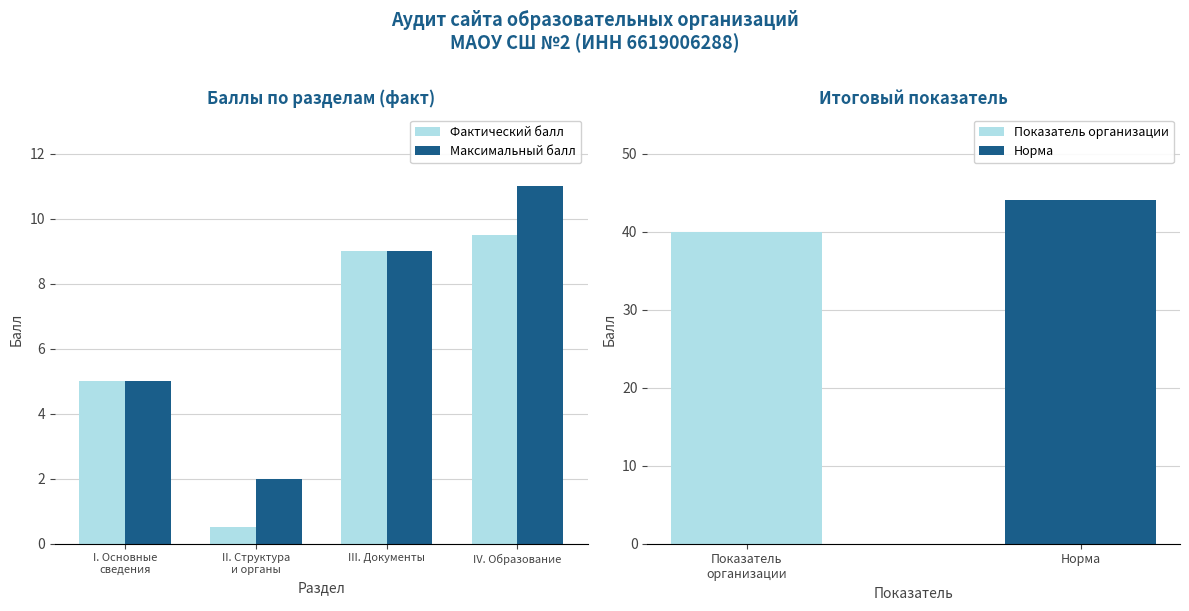

The Фактический балл series shows 8.7 at I. Основные
сведения. True or false?

False